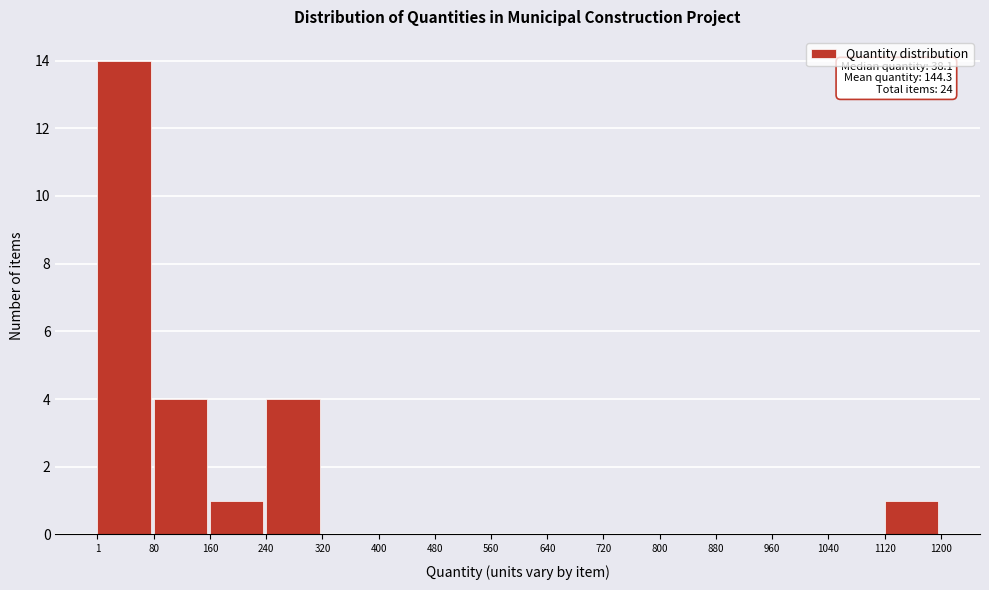

Which range on the x-axis has the tallest bar?

1 to 80